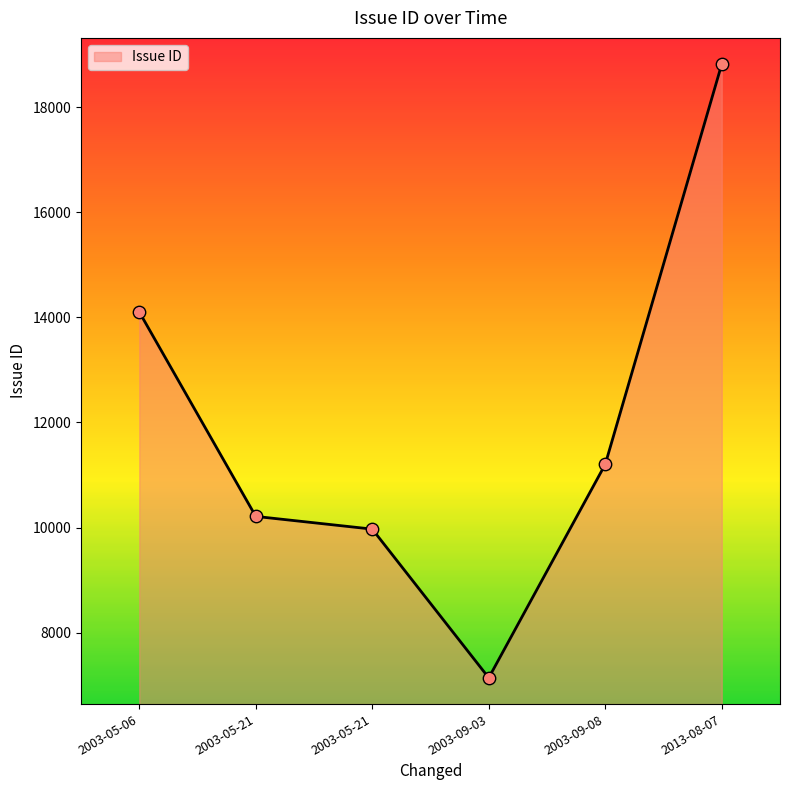

Approximately how many times larger is the value at 2003-09-03 compared to 2013-08-07?

0.4